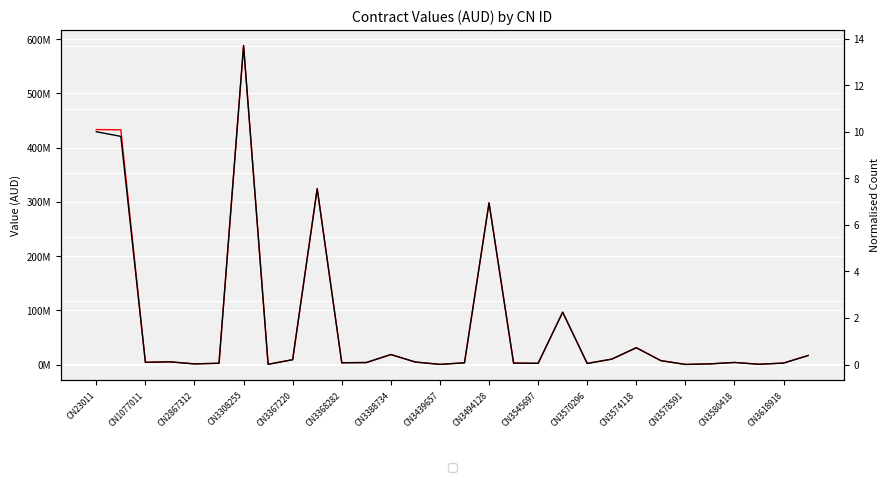

How many interior local valleys does the Count (normalised) series have?

9